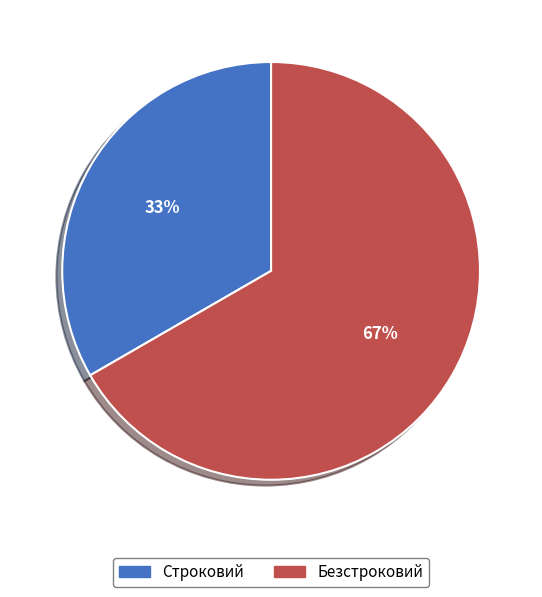

Count the number of slices in the pie.

2